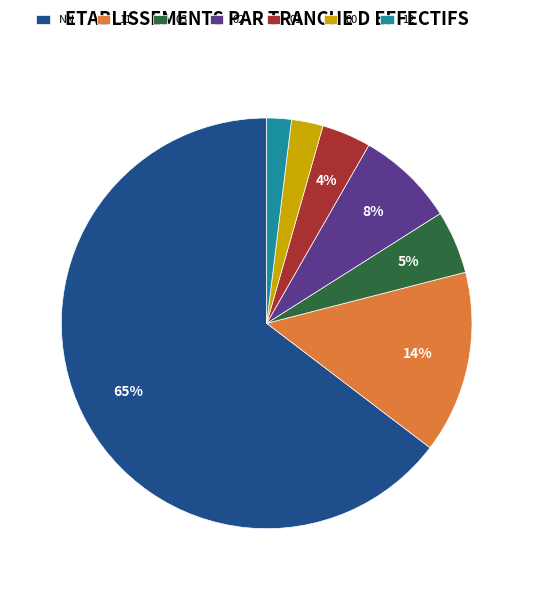

Which category accounts for the majority?

NN